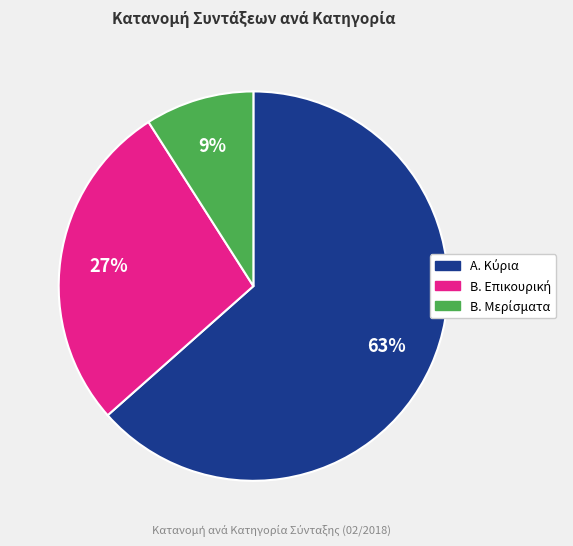

Does any single category account for the majority?

Yes